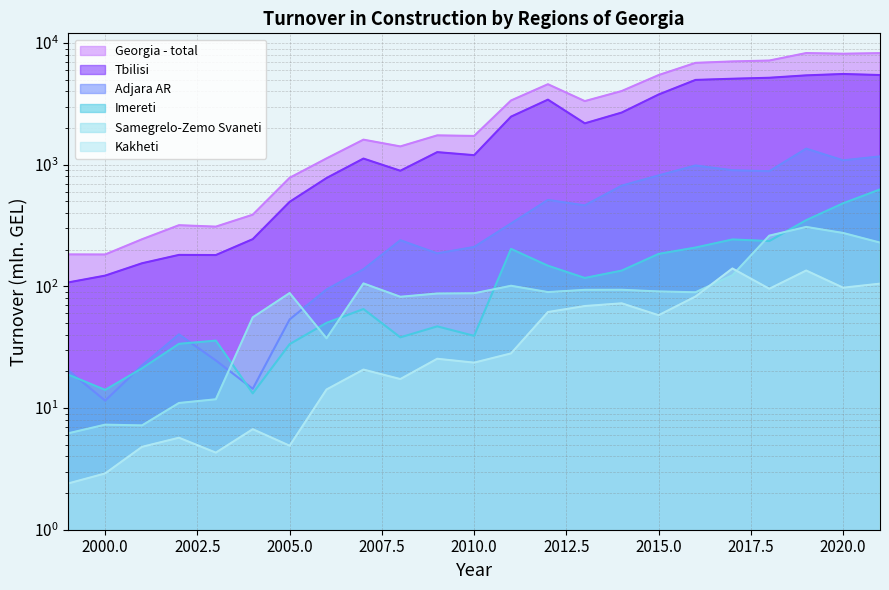

Reading right to left, what are all the values shown in this chart?

Georgia - total: 2021=8250.7	2020=8157.7	2019=8263.2	2018=7171.3	2017=7051.2	2016=6863.2	2015=5447.1	2014=4027.6	2013=3327.6	2012=4581.1	2011=3367.9	2010=1721.7	2009=1740.2	2008=1412.0	2007=1604.7	2006=1125.5	2005=779.9	2004=387.9	2003=309.5	2002=318.0	2001=243.8	2000=182.7	1999=183.0
Tbilisi: 2021=5450.3	2020=5560.4	2019=5417.4	2018=5176.8	2017=5081.5	2016=4969.3	2015=3771.1	2014=2680.0	2013=2185.2	2012=3421.1	2011=2480.5	2010=1196.3	2009=1267.4	2008=891.0	2007=1122.2	2006=776.3	2005=494.9	2004=244.2	2003=180.8	2002=181.3	2001=154.8	2000=122.5	1999=107.7
Adjara AR: 2021=1168.4	2020=1085.4	2019=1353.6	2018=883.2	2017=899.5	2016=984.2	2015=815.6	2014=672.0	2013=462.9	2012=512.8	2011=328.5	2010=210.6	2009=186.7	2008=239.3	2007=138.1	2006=94.2	2005=53.5	2004=14.4	2003=24.6	2002=40.3	2001=22.4	2000=11.5	1999=20.4
Imereti: 2021=625.9	2020=481.3	2019=349.9	2018=235.6	2017=242.8	2016=208.4	2015=184.8	2014=134.7	2013=117.2	2012=147.8	2011=203.1	2010=39.2	2009=46.9	2008=38.1	2007=65.1	2006=50.1	2005=33.5	2004=13.2	2003=35.8	2002=33.7	2001=21.2	2000=14.1	1999=18.8
Kakheti: 2021=105.2	2020=97.5	2019=134.9	2018=95.5	2017=140.2	2016=82.5	2015=57.9	2014=72.5	2013=68.9	2012=61.5	2011=28.1	2010=23.6	2009=25.4	2008=17.3	2007=20.7	2006=14.2	2005=4.9	2004=6.7	2003=4.3	2002=5.7	2001=4.8	2000=2.9	1999=2.4
Samegrelo-Zemo Svaneti: 2021=228.9	2020=274.6	2019=307.9	2018=261.0	2017=123.3	2016=89.4	2015=90.8	2014=93.7	2013=93.6	2012=89.7	2011=101.1	2010=87.7	2009=87.3	2008=82.1	2007=105.7	2006=37.4	2005=88.1	2004=55.6	2003=11.8	2002=11.0	2001=7.2	2000=7.3	1999=6.2